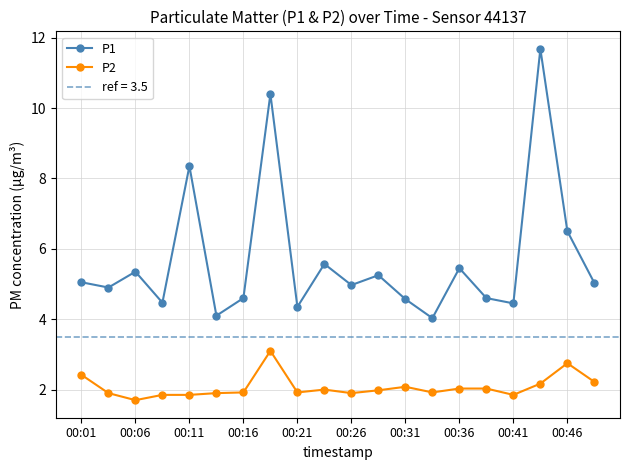

In P1, how many points are higher than both neighbors (excluding endpoints)?

7